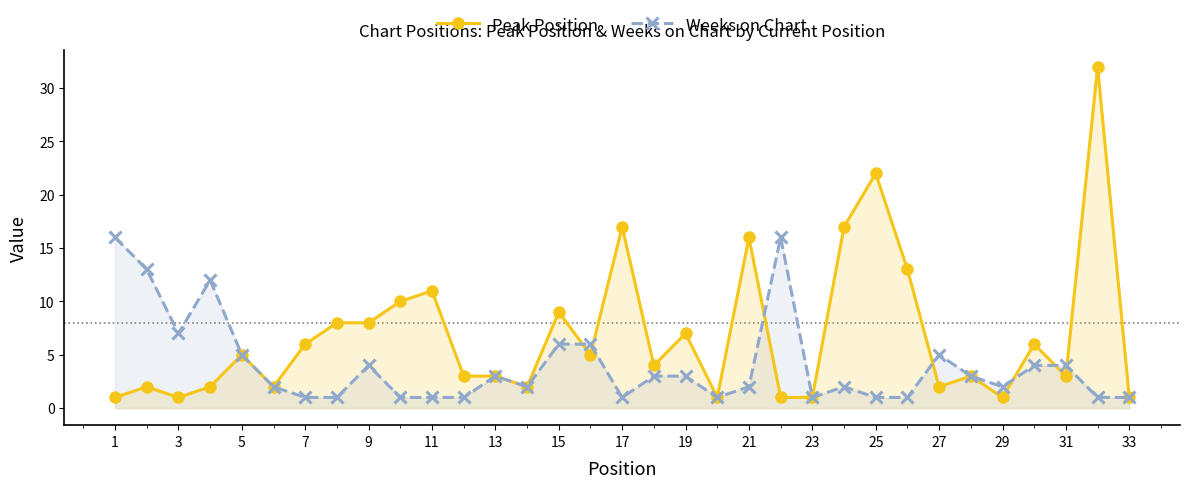

Which series has the largest range (max minus min)?

Peak Position